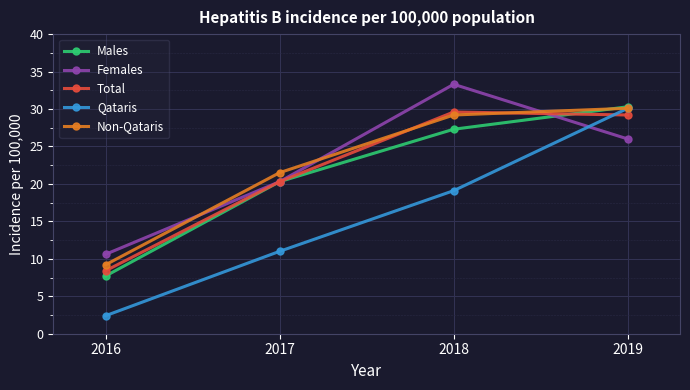

How many distinct data groups are displayed?

5